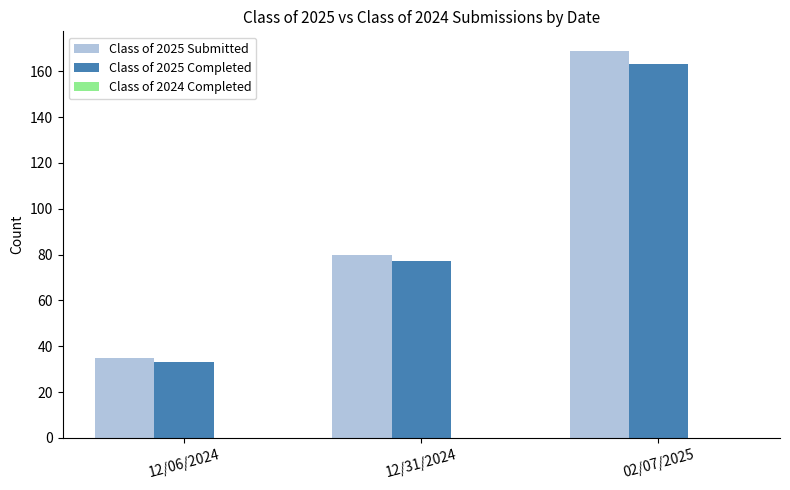

What is the difference between the highest and lowest values at 12/06/2024?

2